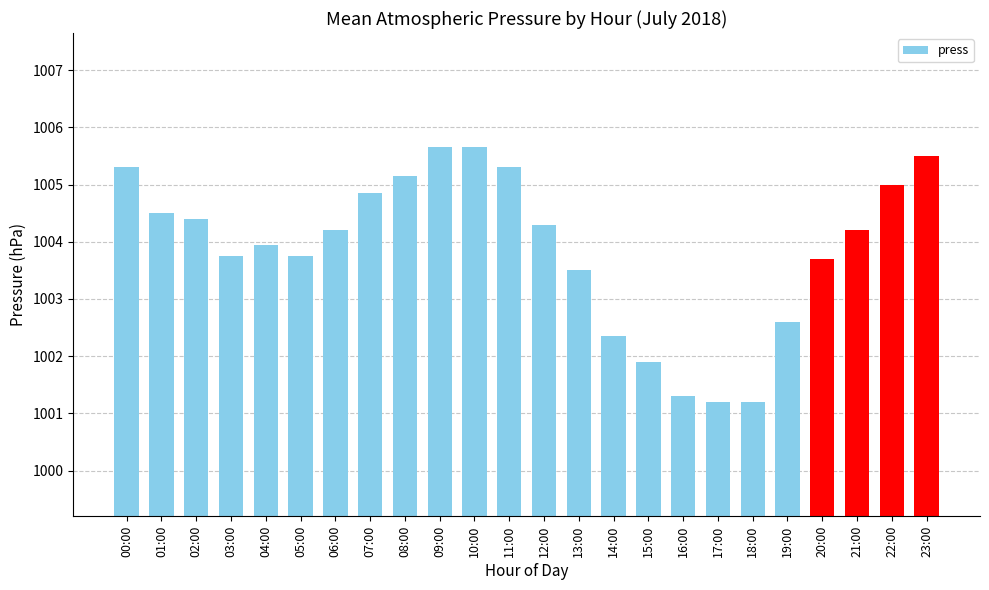

The value at 03:00 is 701.9. True or false?

False